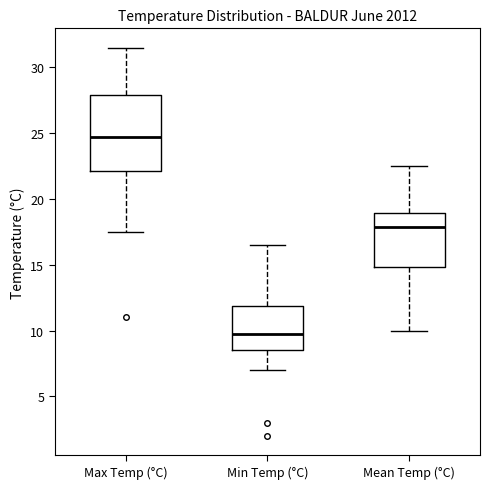

Reading left to right, read every box against the y-axis: the position of its median line, the range the box covers, and the ends of its whiskers. The values are not printed on the chart, so give them approximately, as read against the axis.

Max Temp (°C): median 25.0, box 22.0 to 28.0, whiskers 17.5 to 31.5
Min Temp (°C): median 10.0, box 8.5 to 12.0, whiskers 7.0 to 16.5
Mean Temp (°C): median 18.0, box 15.0 to 19.0, whiskers 10.0 to 22.5